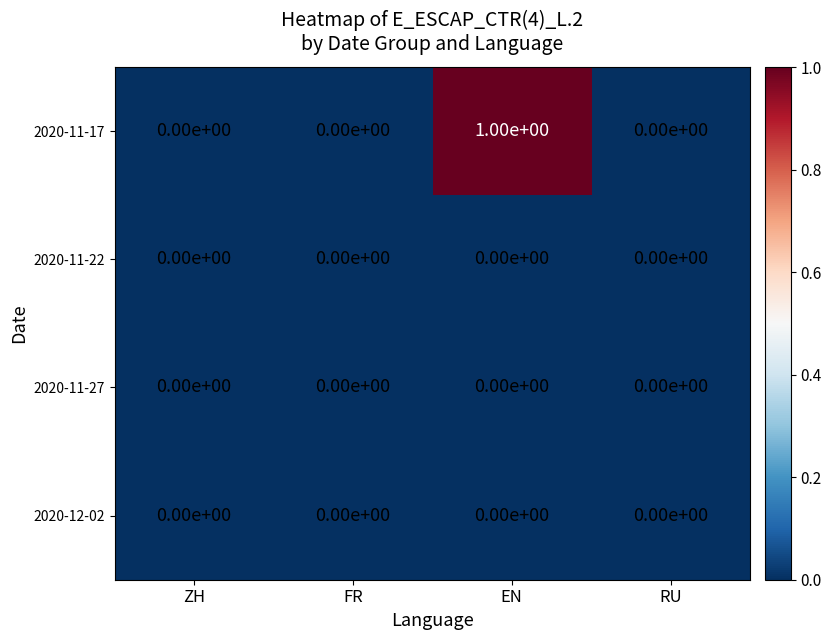

At which category is the sum across all series the highest?

EN